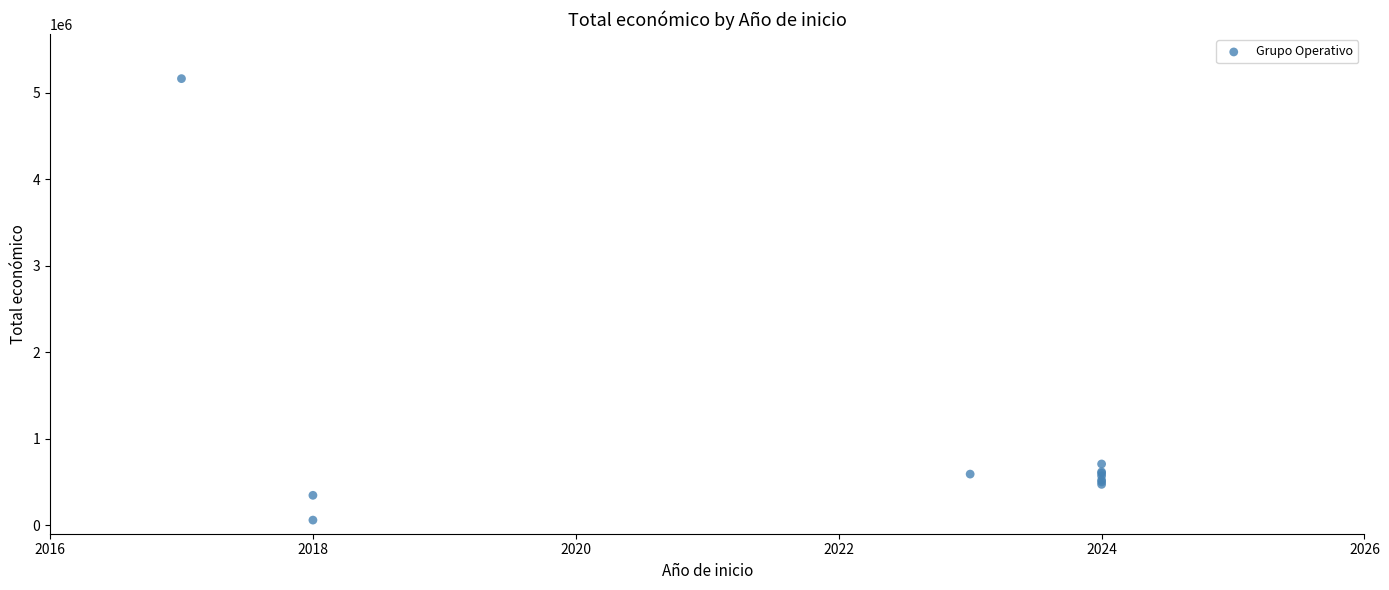

What Y value in the scatter plot is closest to 2610417?

706697